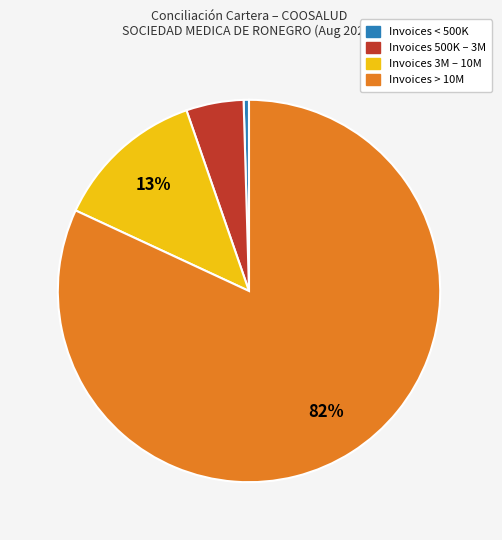

Is the sum of Invoices < 500K and Invoices 3M – 10M greater than half?

No